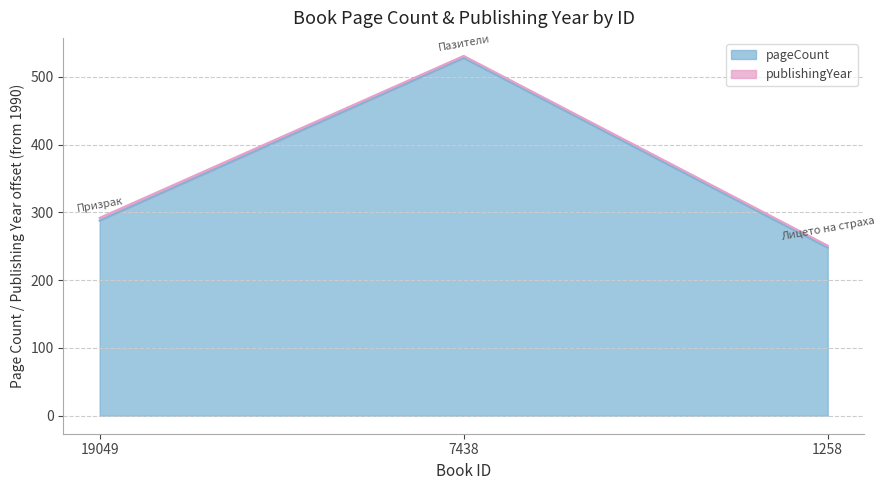

Is it true that the value at 1258 is 160?

False